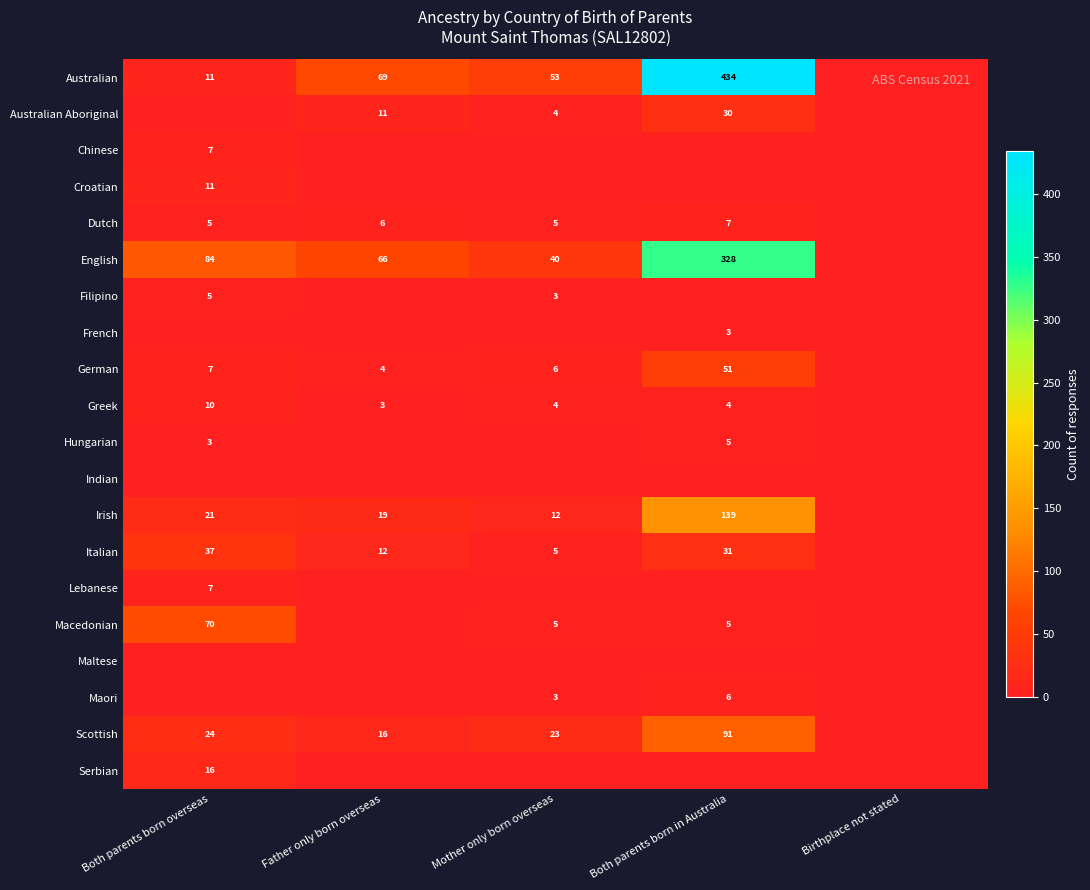

What is the greatest value displayed?

434